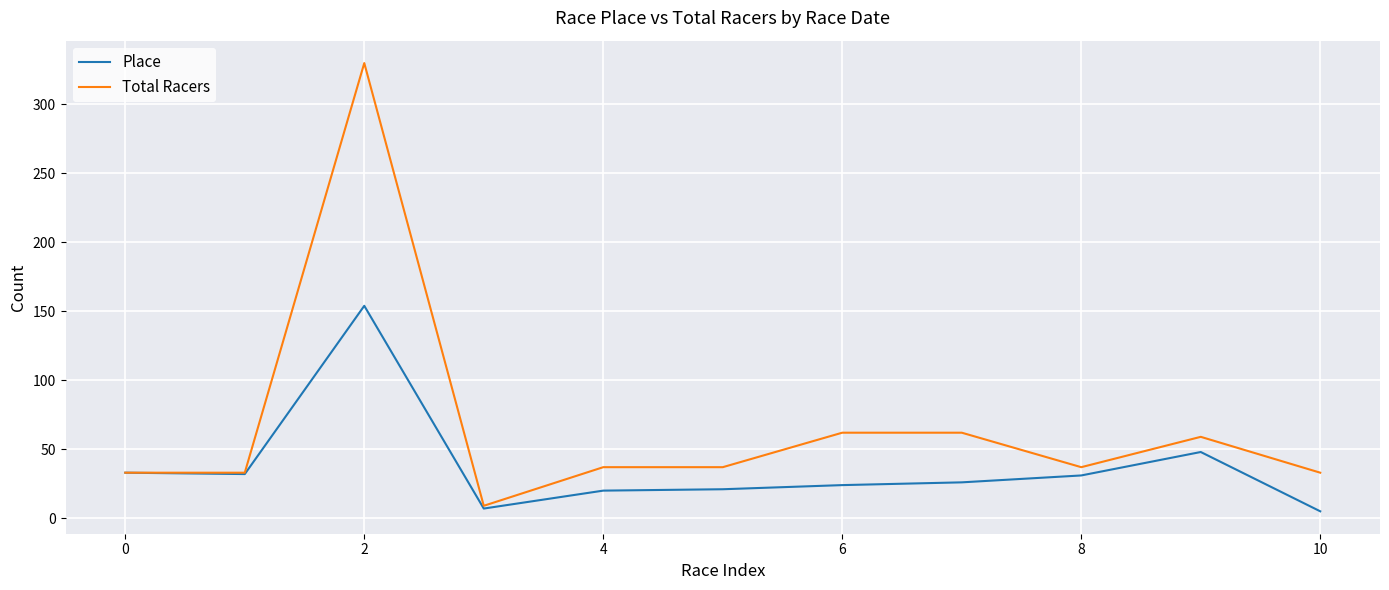

What is the maximum value for Place?

154